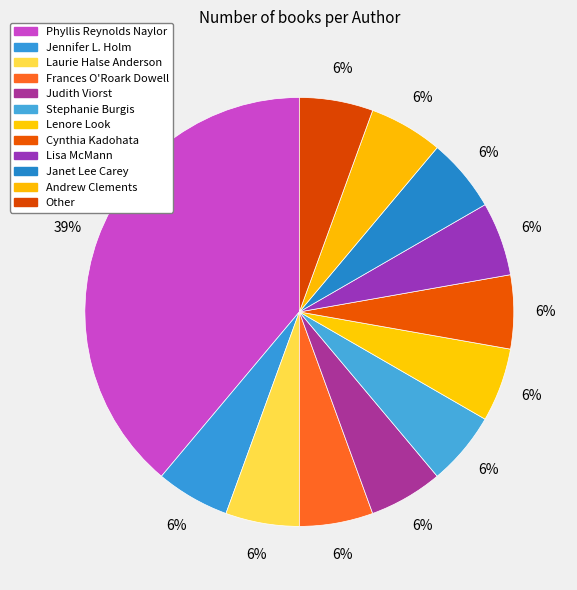

How many slices are in this pie chart?

12